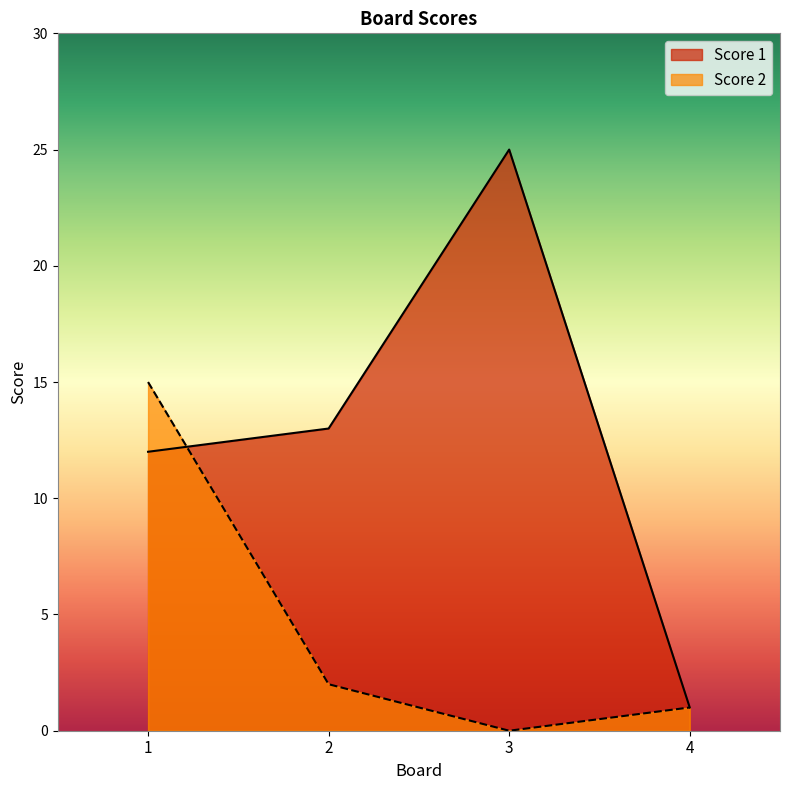

Reading left to right, extract all data points from this chart.

Score 1: 1=12	2=13	3=25	4=1
Score 2: 1=15	2=2	3=0	4=1